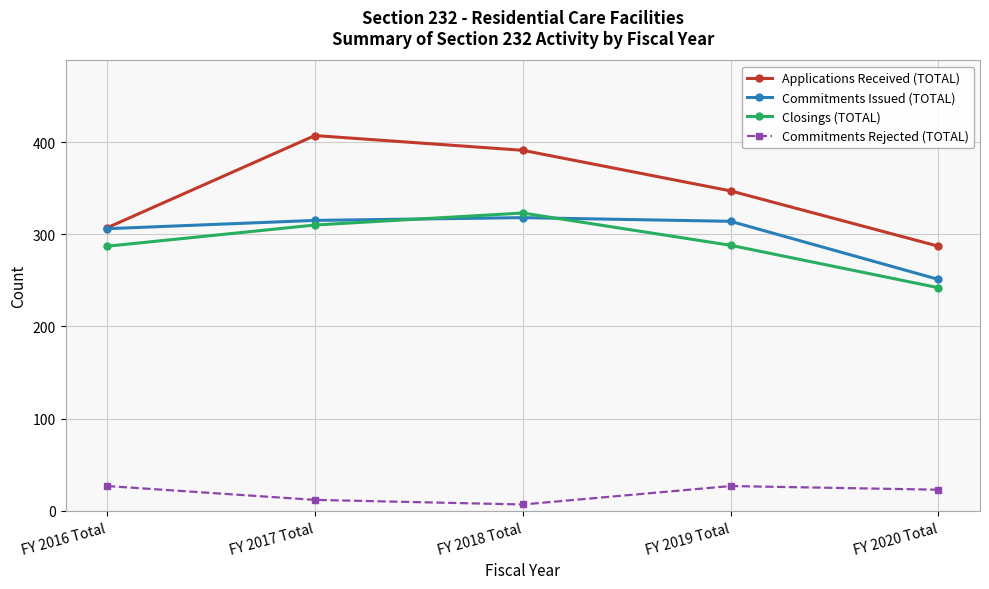

What is the minimum value shown in the chart?

7